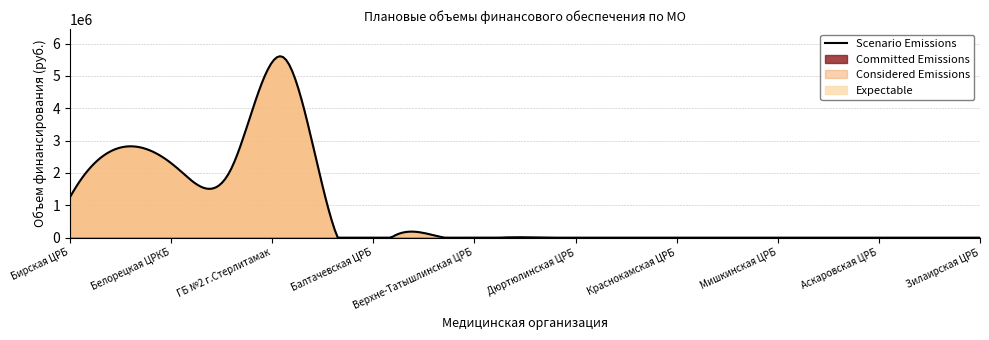

What is the maximum value for Scenario Emissions?

5607995.6